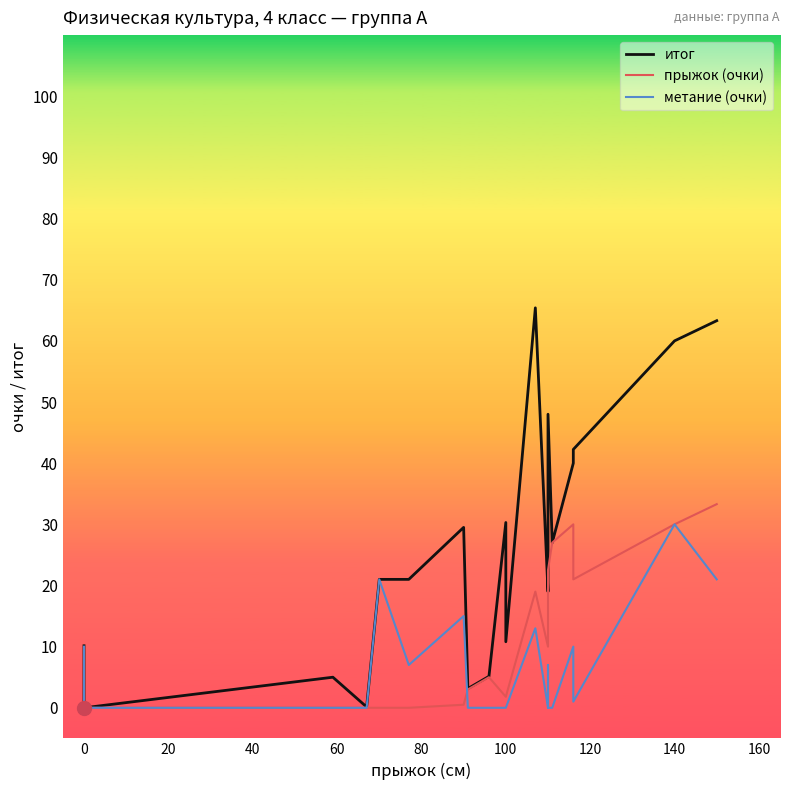

Rank the series by their maximum value, from highest to lowest.

итог, прыжок (очки), метание (очки)